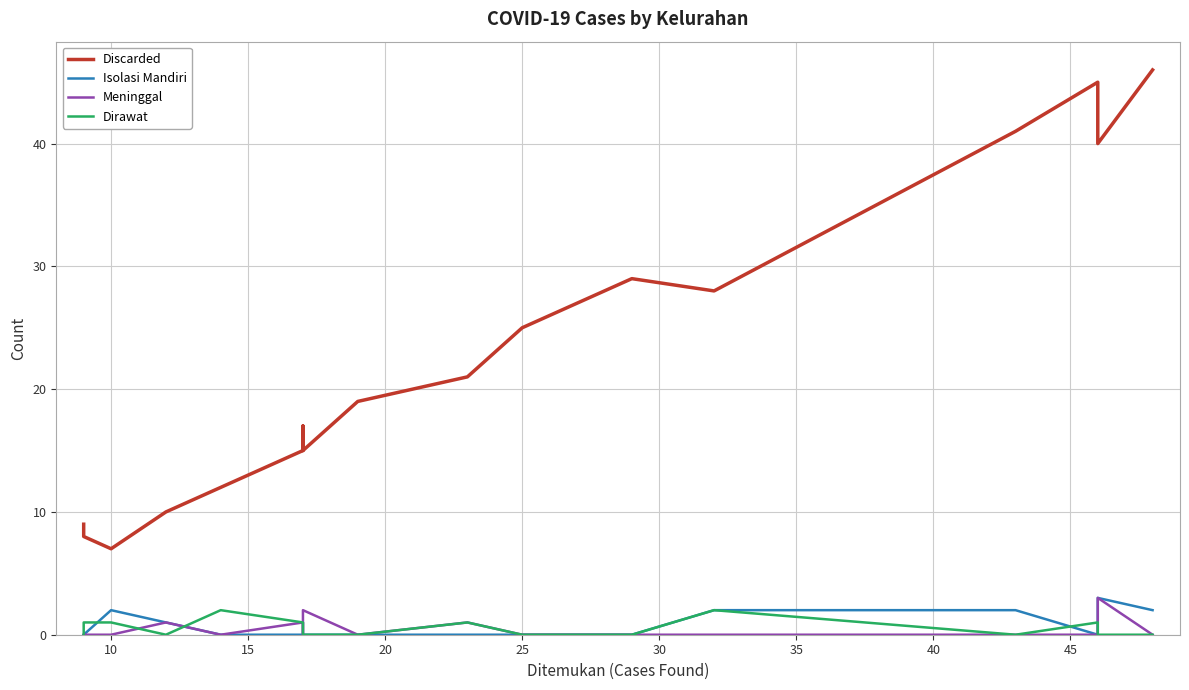

At 20, list the series in order from smallest to largest.

Dirawat, Isolasi Mandiri, Meninggal, Discarded